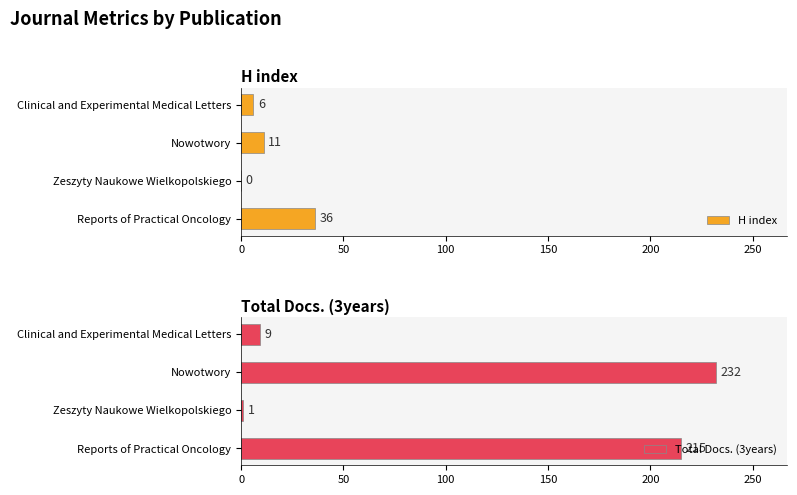

How many bars are there in total?

8